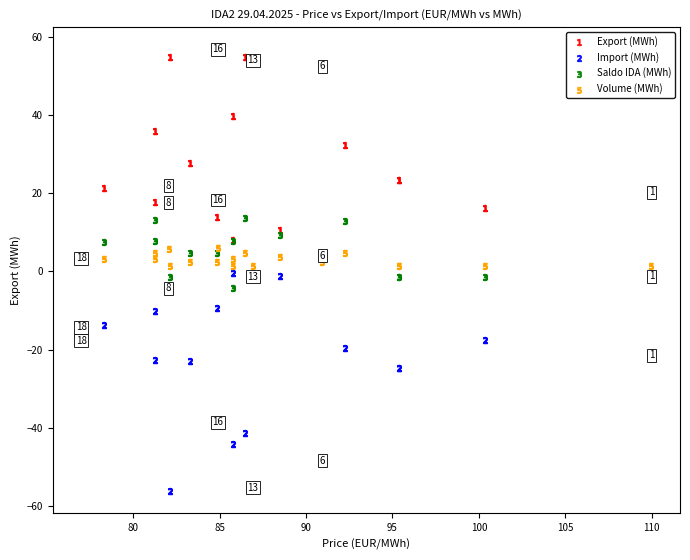

Which series reaches the minimum Y coordinate?

Import (MWh)